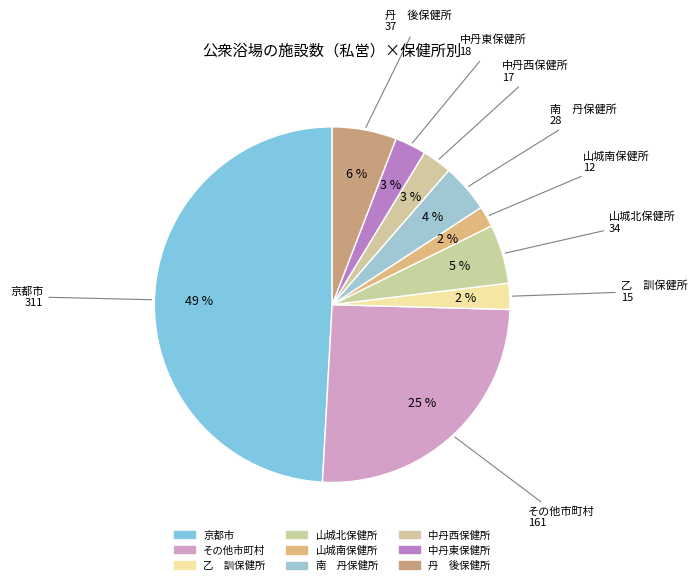

How many segments does this pie chart have?

9